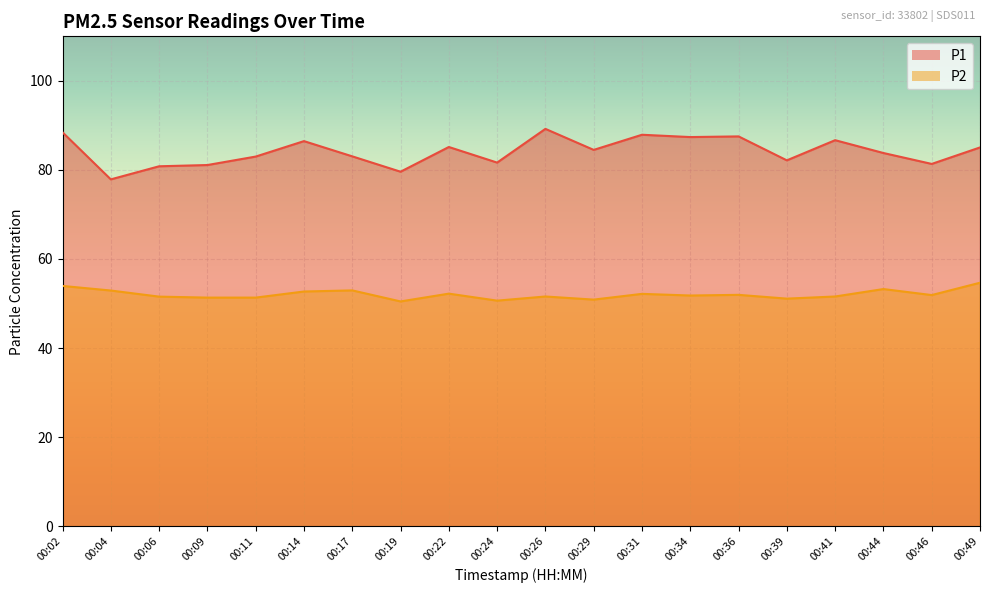

What is the sum of the P2 values at 00:22 and 00:29?

103.1